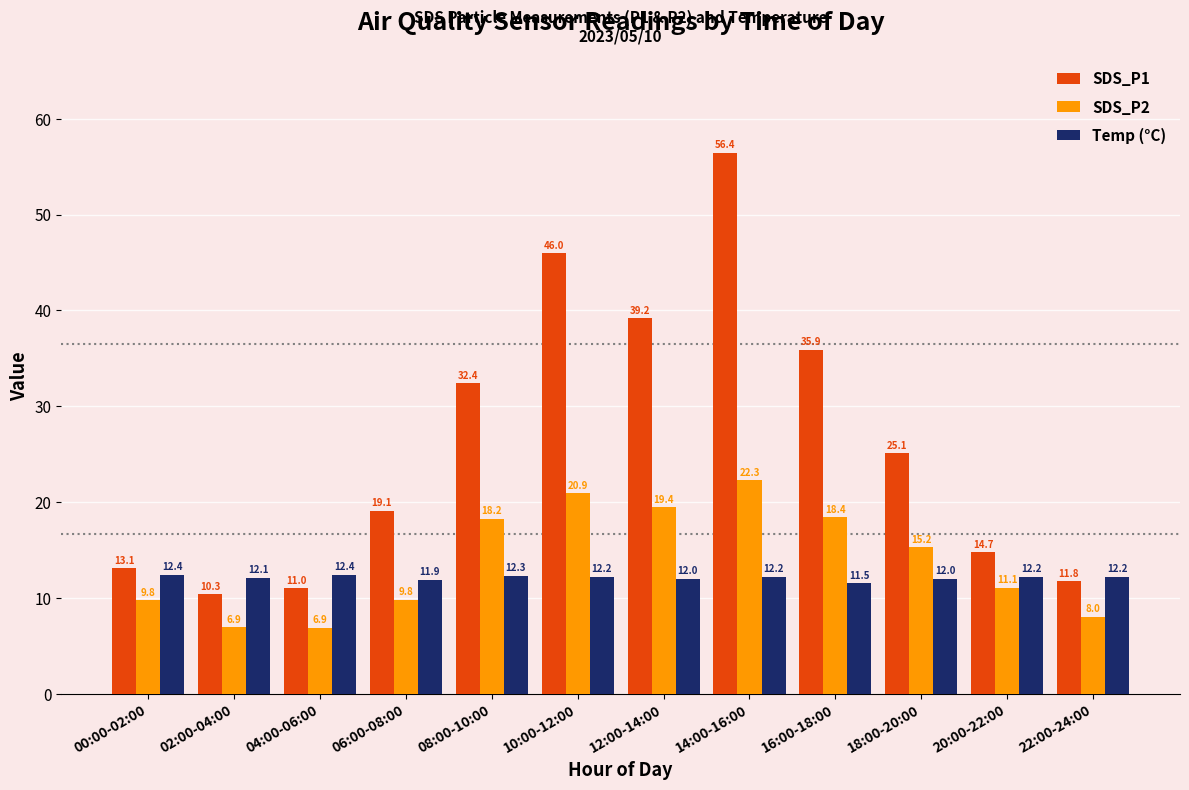

List the series in order of their peak value, highest first.

SDS_P1, SDS_P2, Temp (°C)